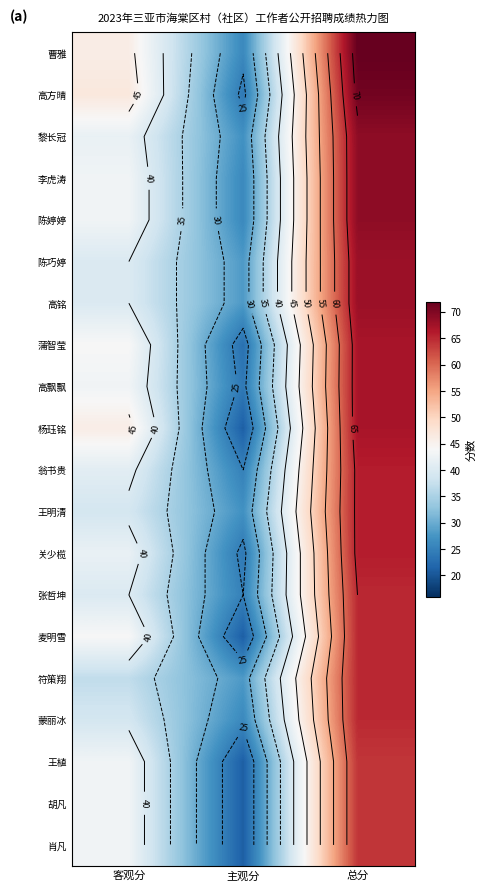

At which label is 关少榄 closest to 45?

客观分